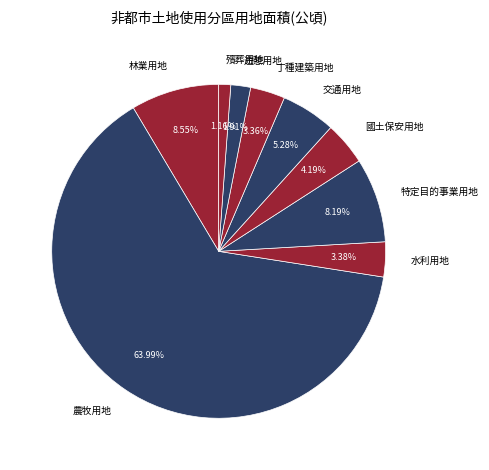

What percentage is the 林業用地 slice, to the nearest percent?

9%